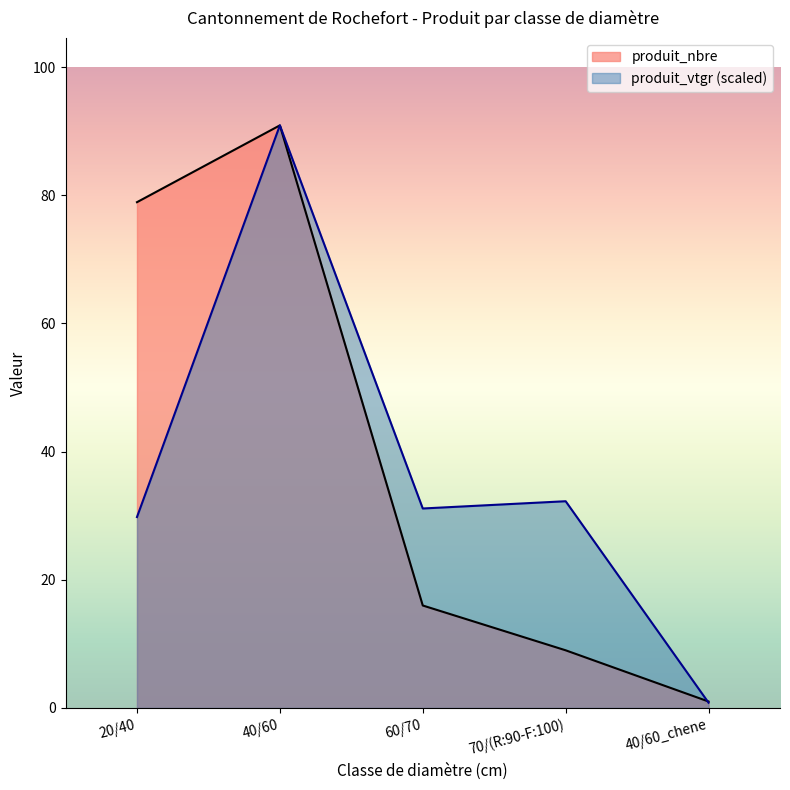

What is the difference between the produit_vtgr values at 40/60_chene and 60/70?

30.3